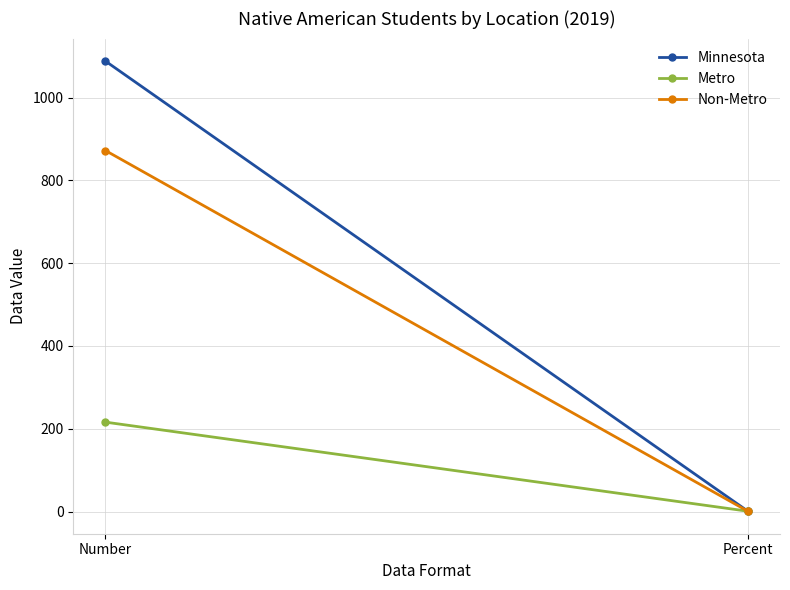

What is the label of the 1st point from the left?

Number